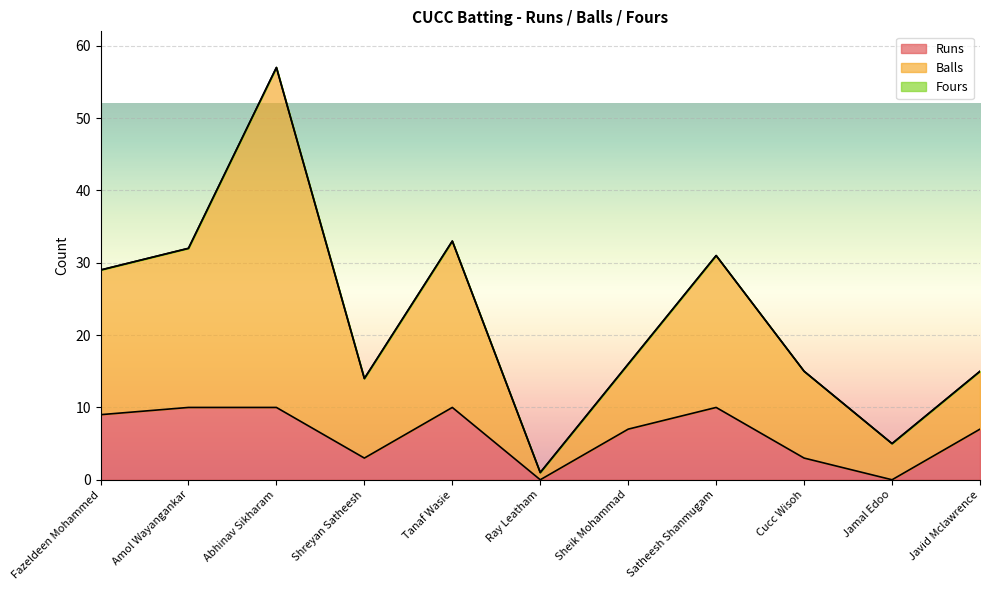

Is it true that Balls equals 7 at Jamal Edoo?

False